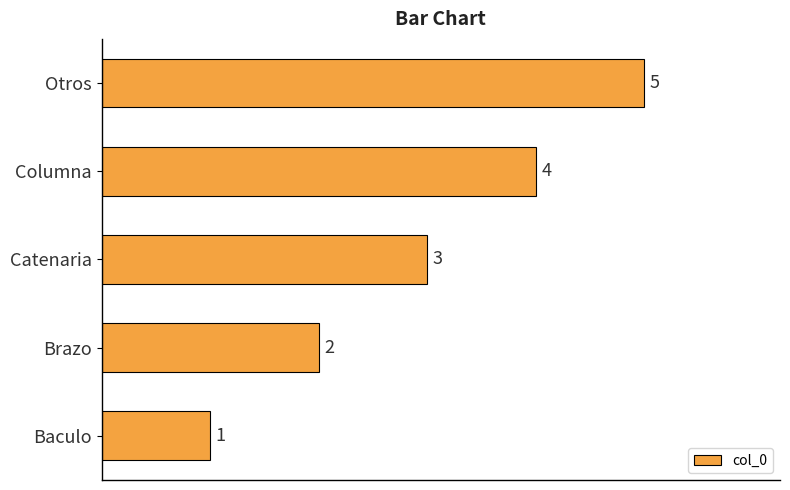

How many values are below 3?

2